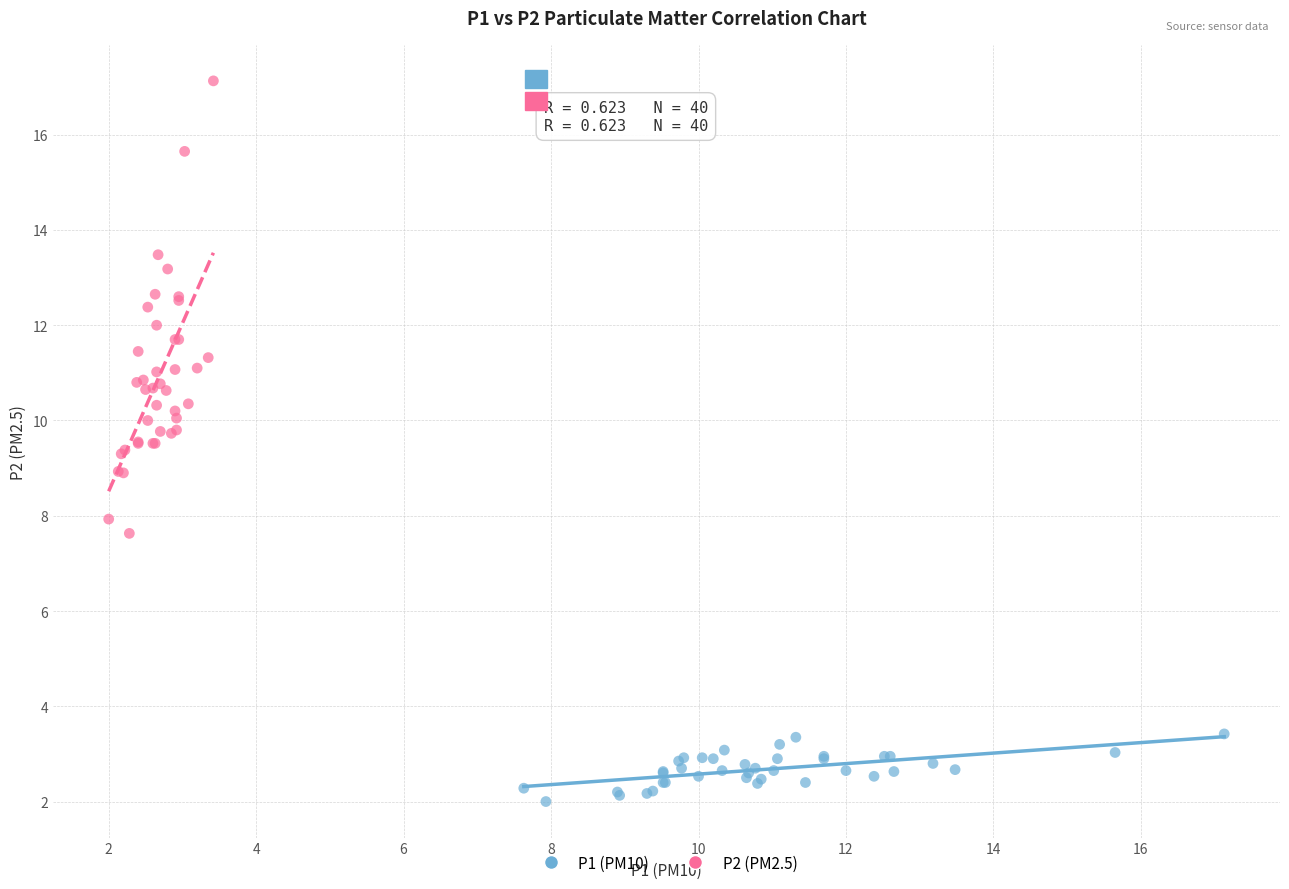

What are all the series names shown in the legend?

P1 (PM10), P2 (PM2.5)